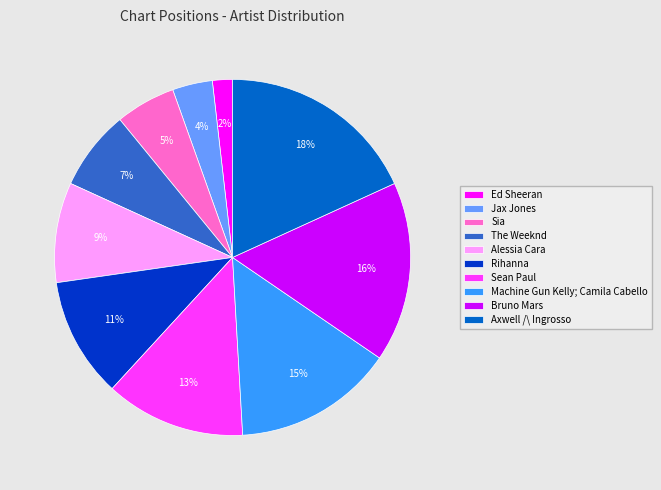

What is the smallest slice in the pie chart?

Ed Sheeran